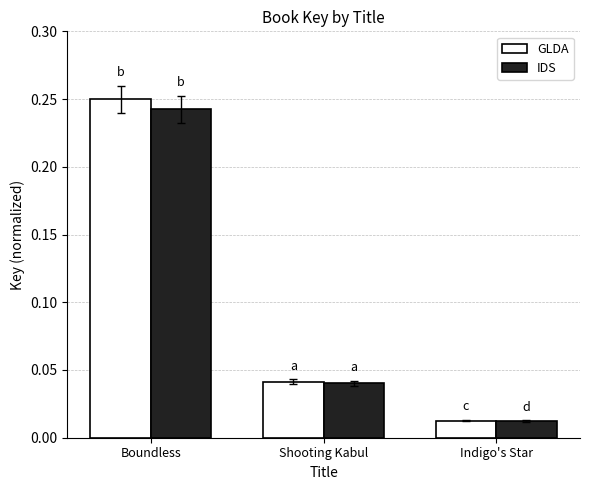

Which category has the highest value in the GLDA series?

Boundless